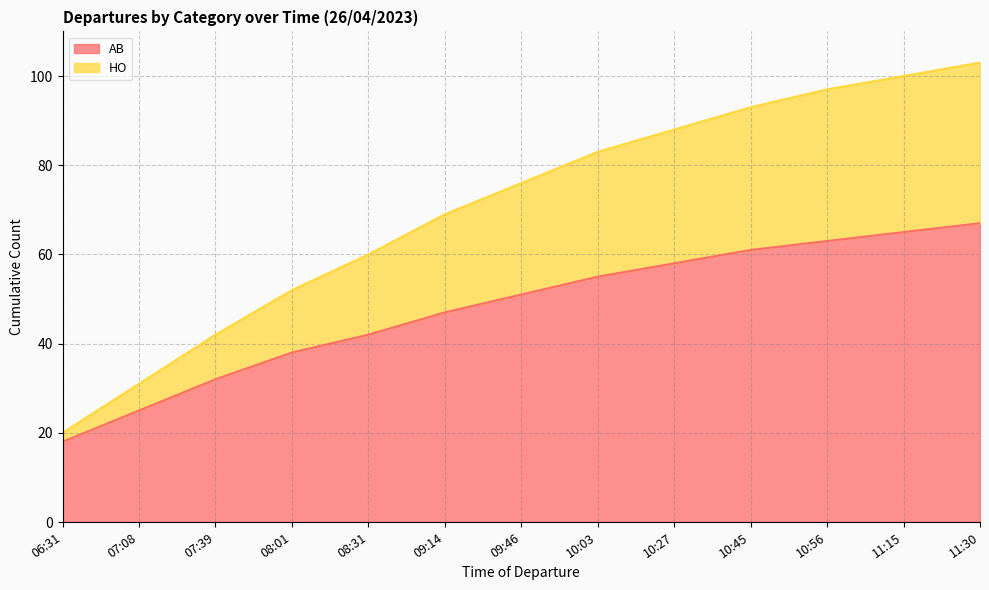

What is the label of the 9th point from the right?

08:31